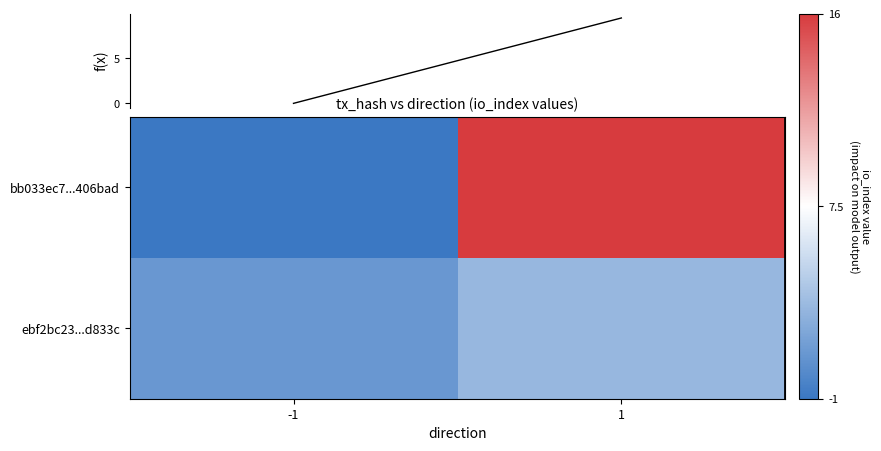

What is the greatest value displayed?

16